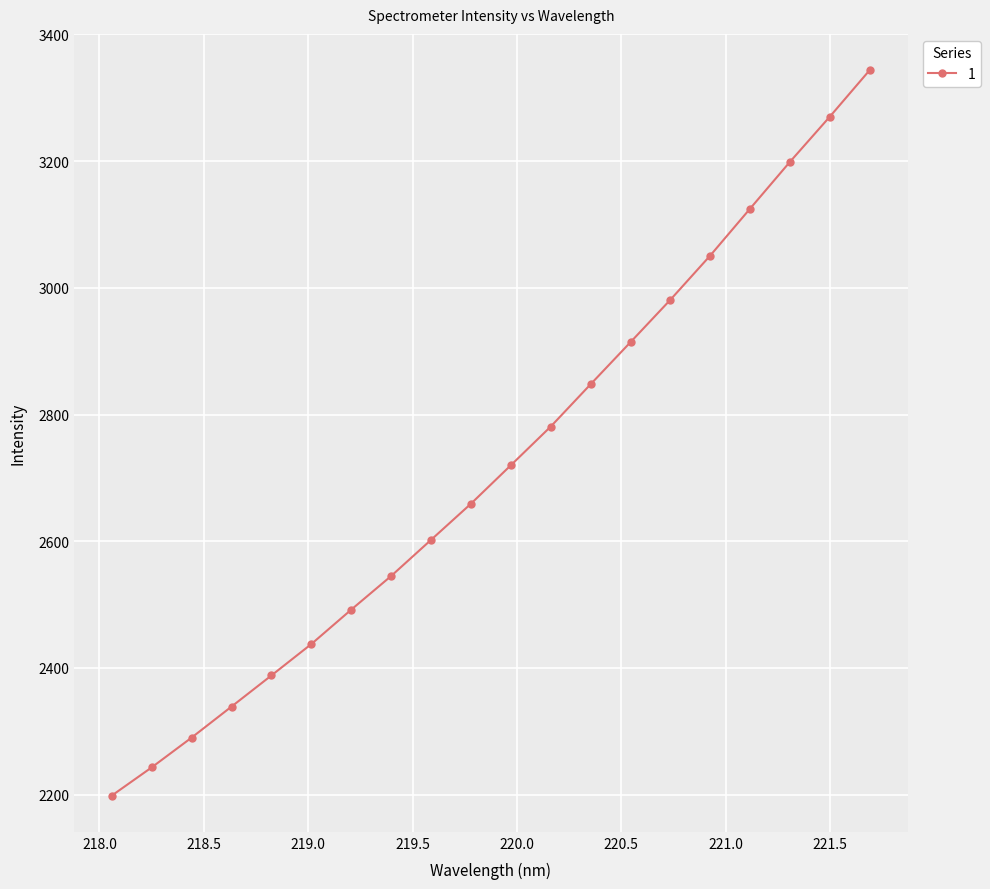

Reading left to right, list all the values displayed in this chart.

2198.6	2243.1	2290.1	2339.1	2388.3	2437.8	2492.1	2545.2	2602.3	2659.3	2720.0	2781.1	2847.8	2914.2	2981.2	3051.0	3125.0	3198.9	3270.2	3343.6